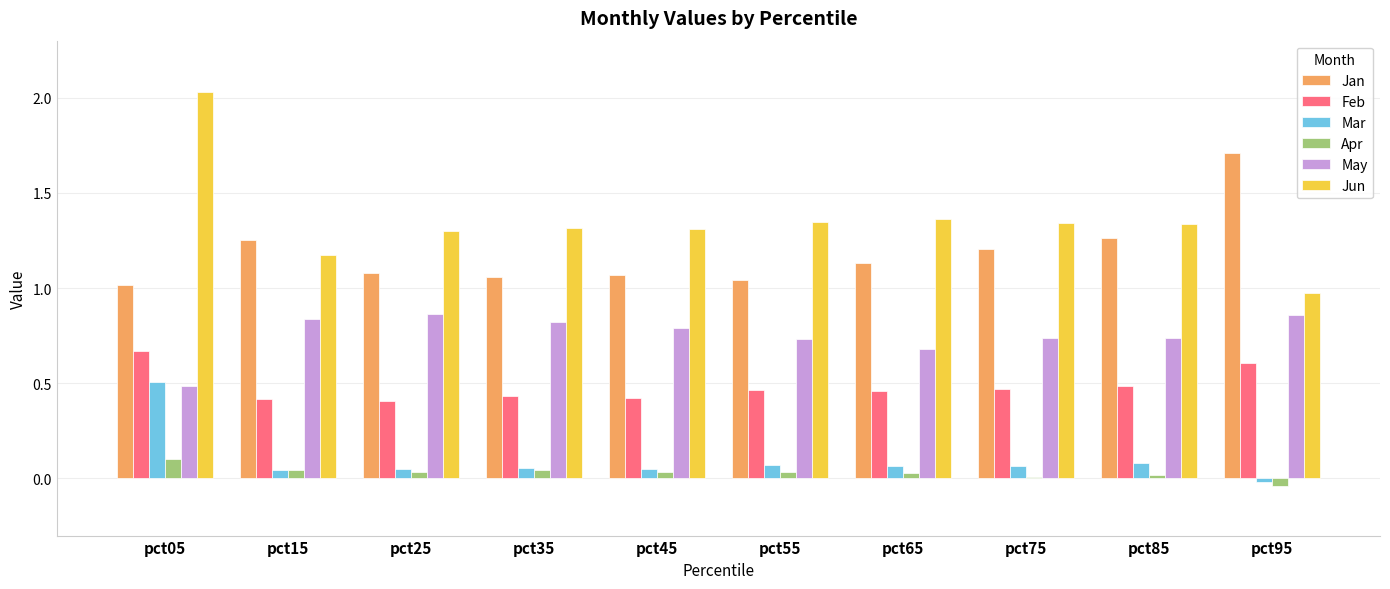

At which category is the sum across all series the highest?

pct05